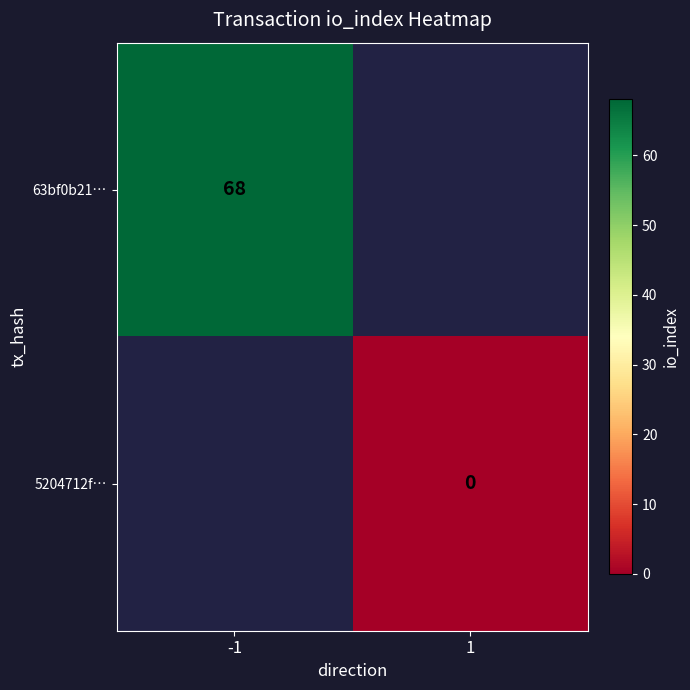

Is it true that 63bf0b21… equals 68 at -1?

True